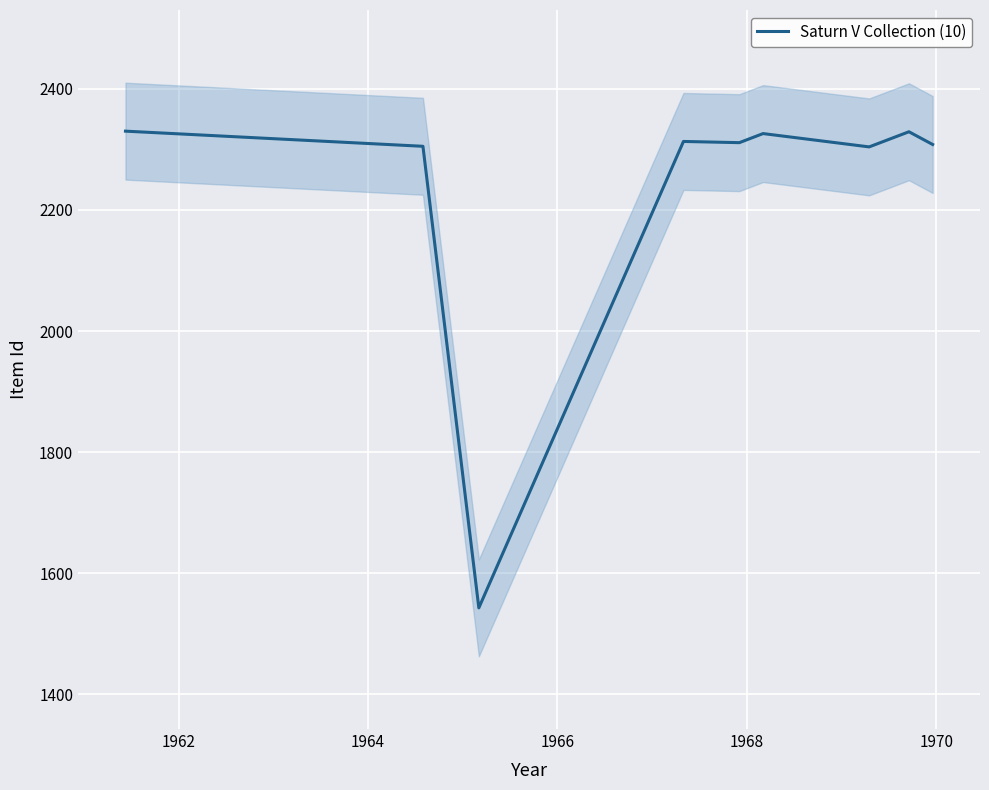

What is the maximum value for Saturn V Collection (10)?

2330